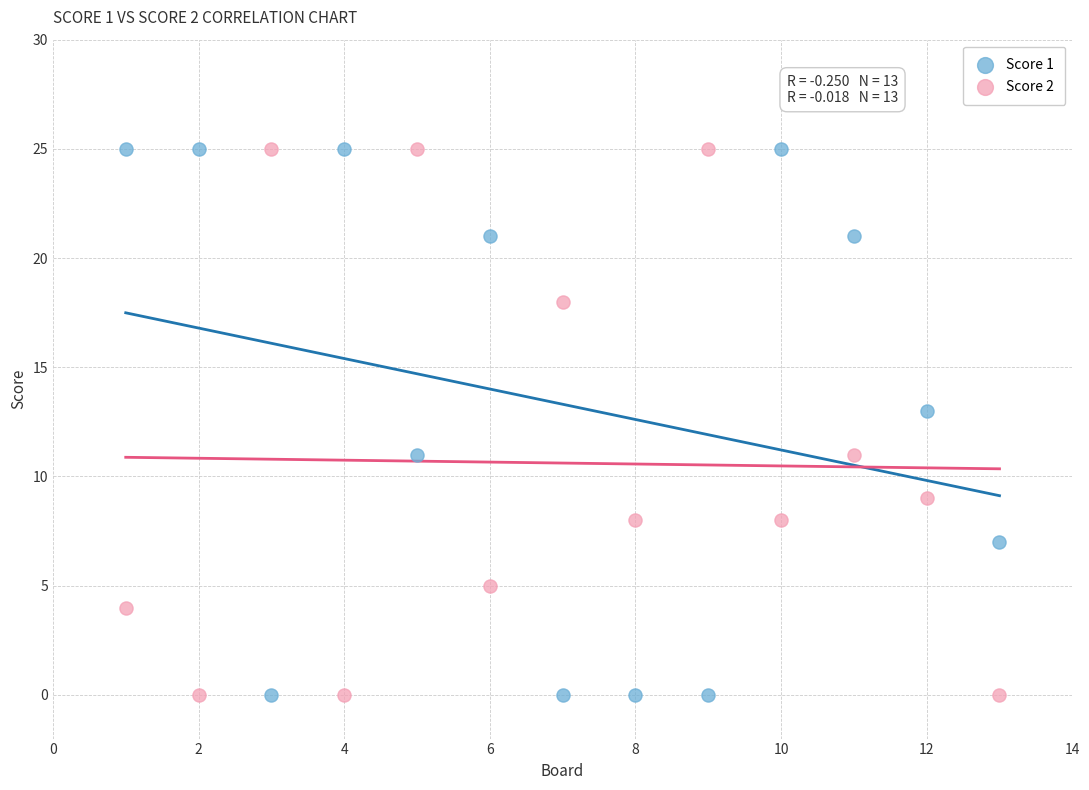

Across all data points, what is the range of Y values (max minus min)?

25